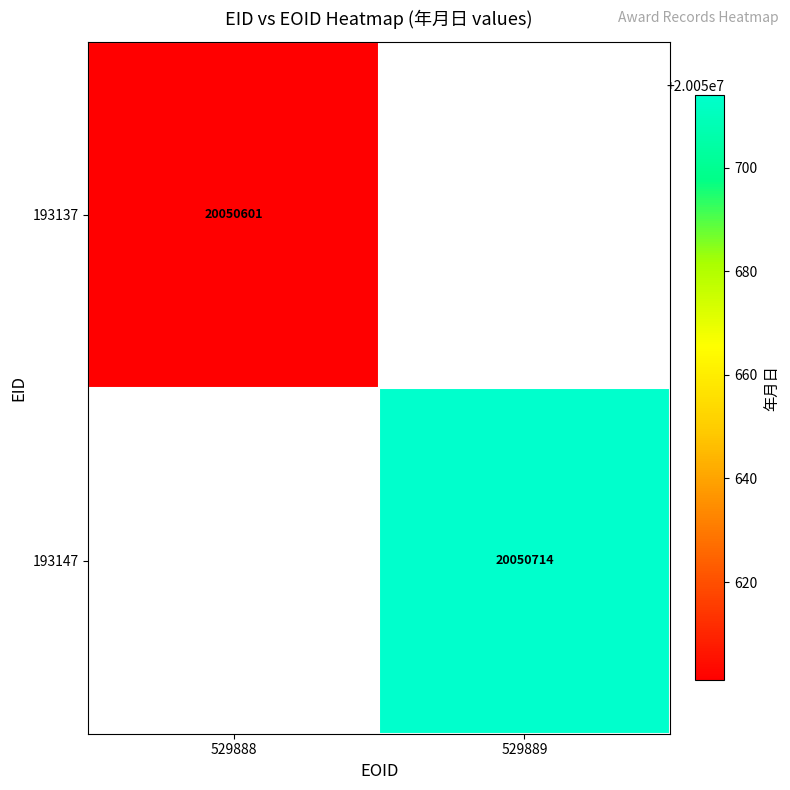

At how many categories does at least one series exceed 20050691?

1